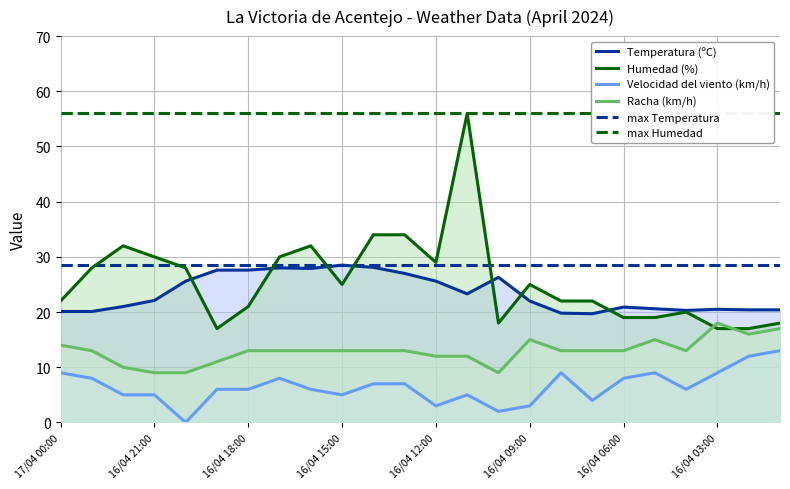

The value of Velocidad del viento (km/h) at 16/04 22:00 is 5.0. True or false?

True